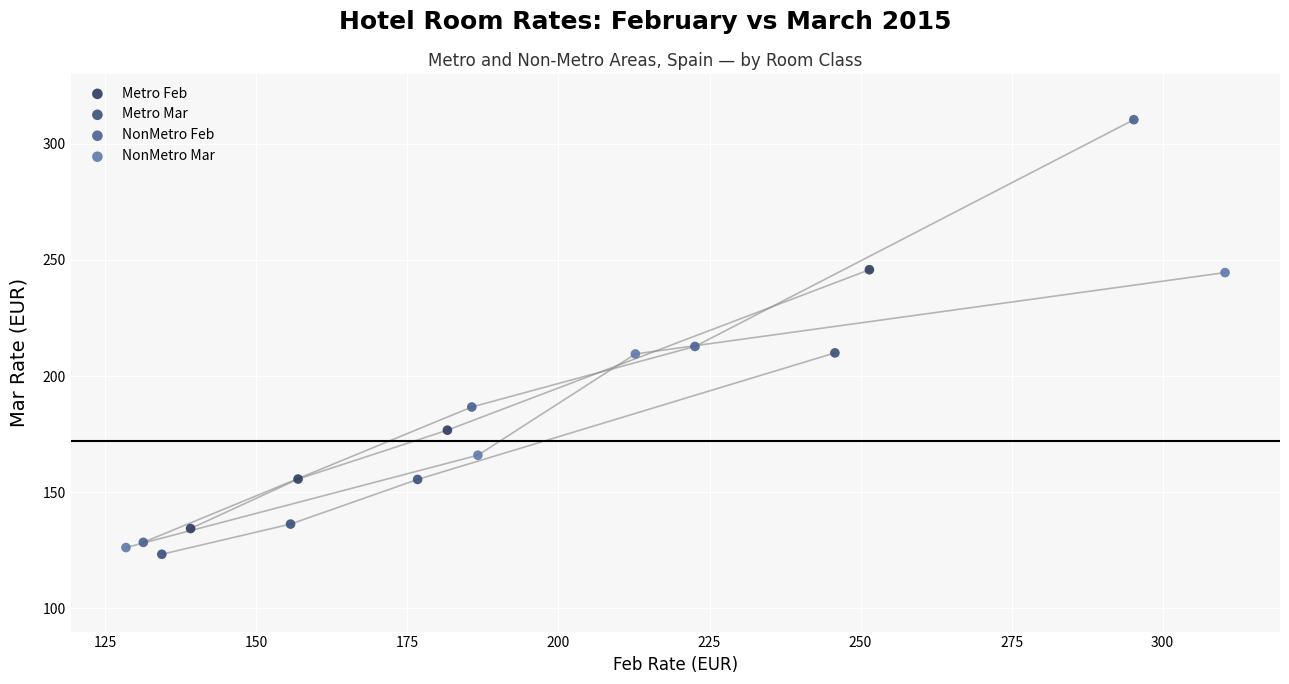

Which series reaches the maximum Y coordinate?

NonMetro Feb